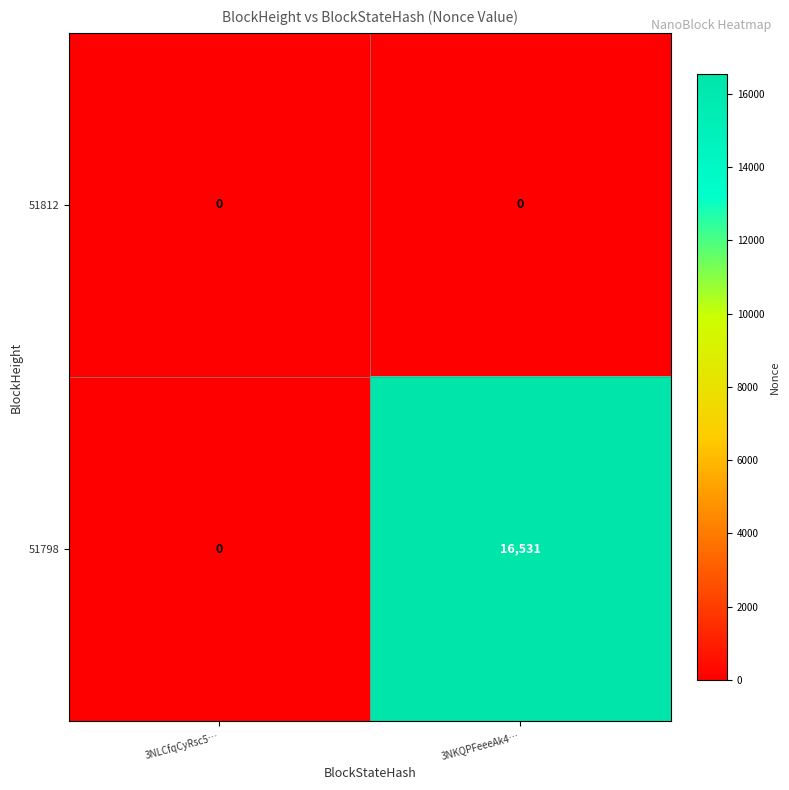

Which series has the largest total across all categories?

51798